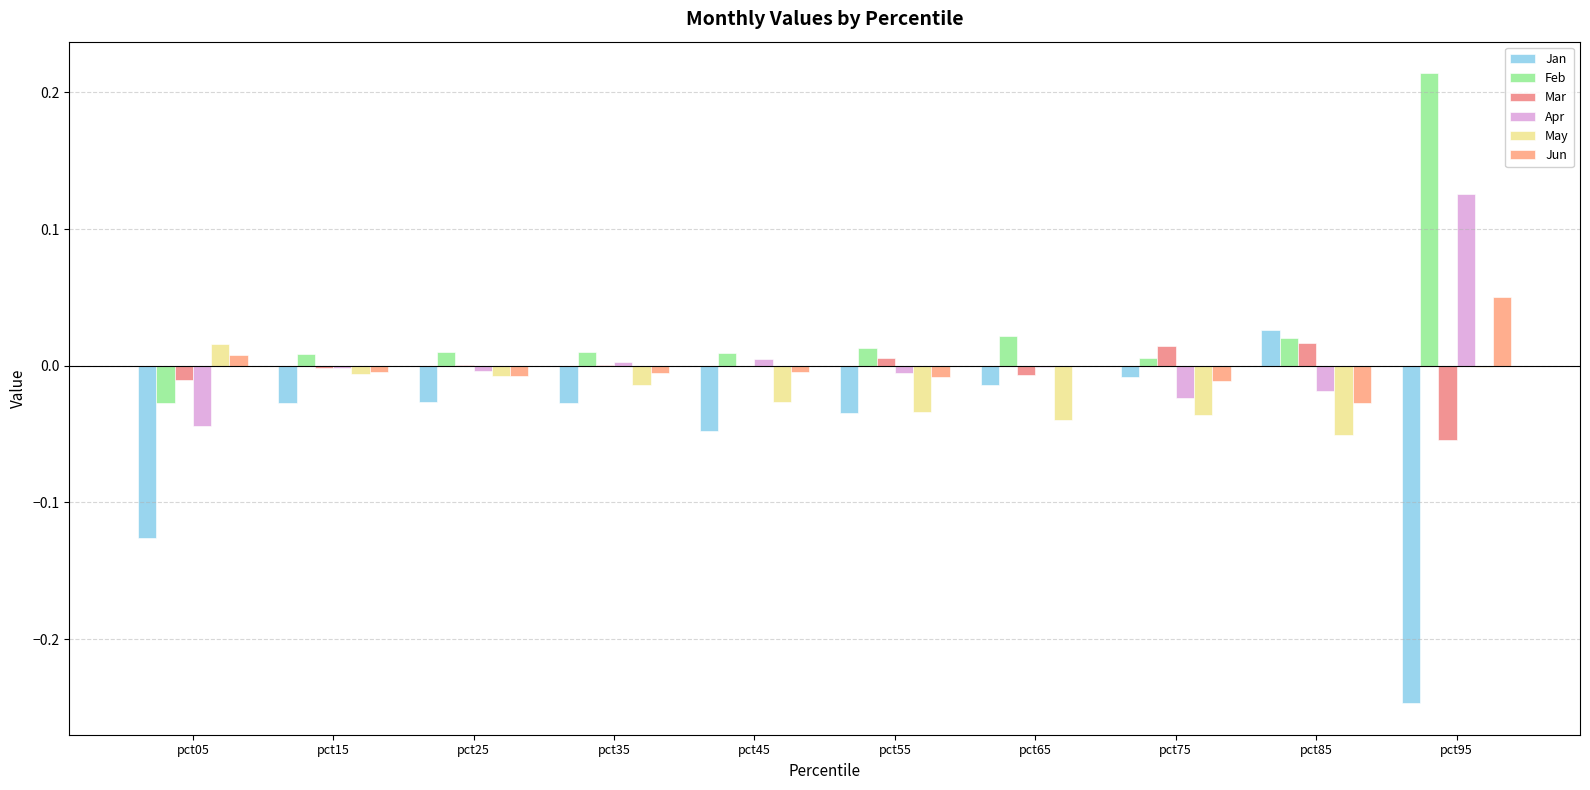

The value of Apr at pct95 is 0.1. True or false?

False